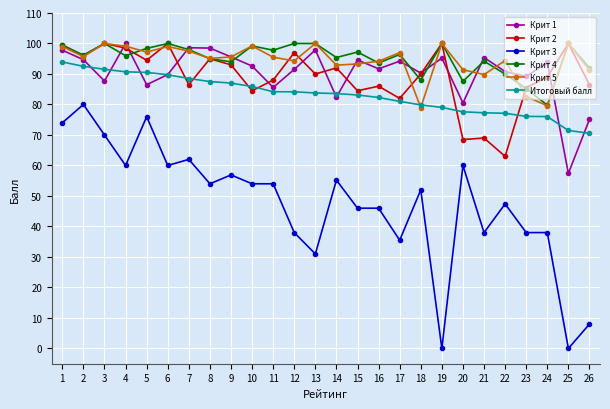

What is the value of the Крит 5 point at the 10th from the left?

99.2